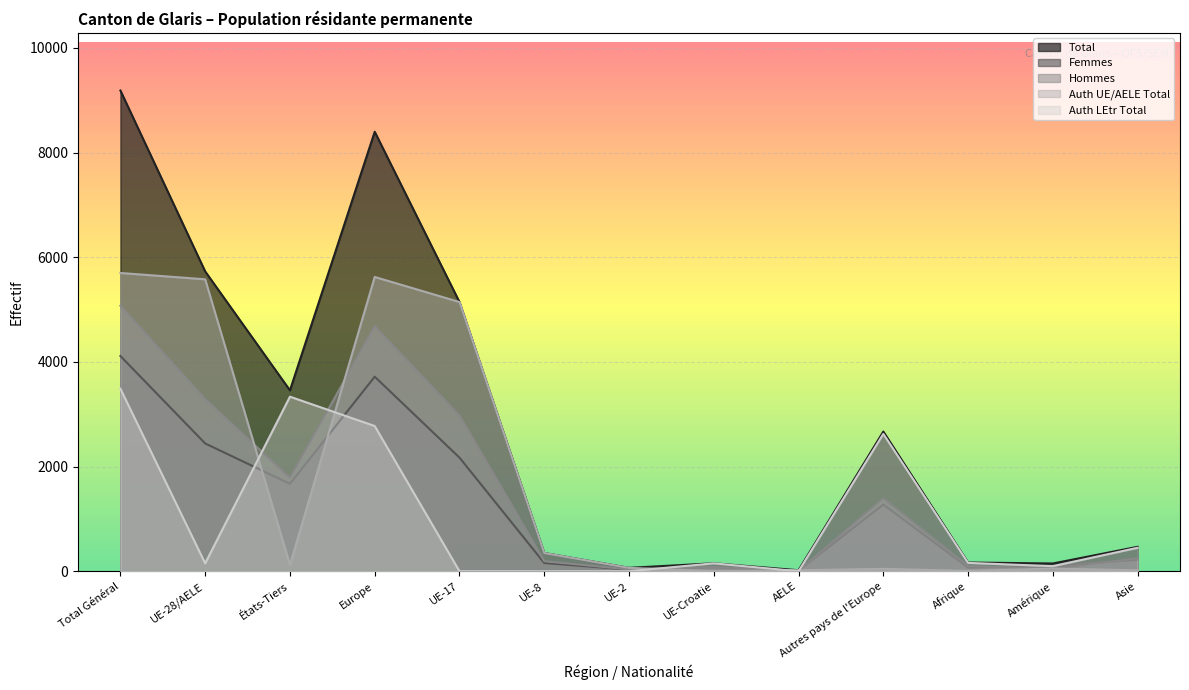

How many data points in Hommes are above 248?

6